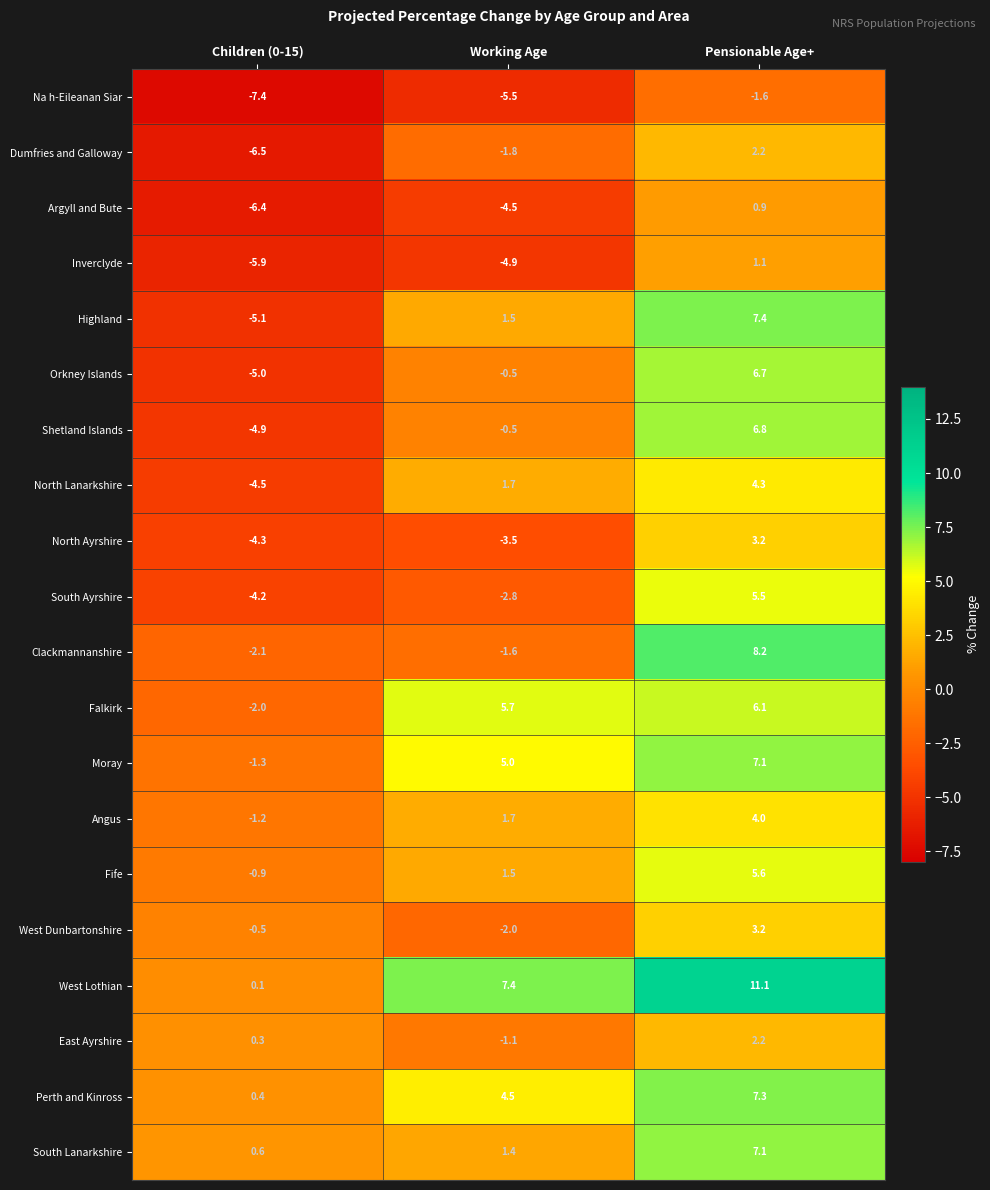

At which label does Na h-Eileanan Siar first exceed -5?

Pensionable Age+